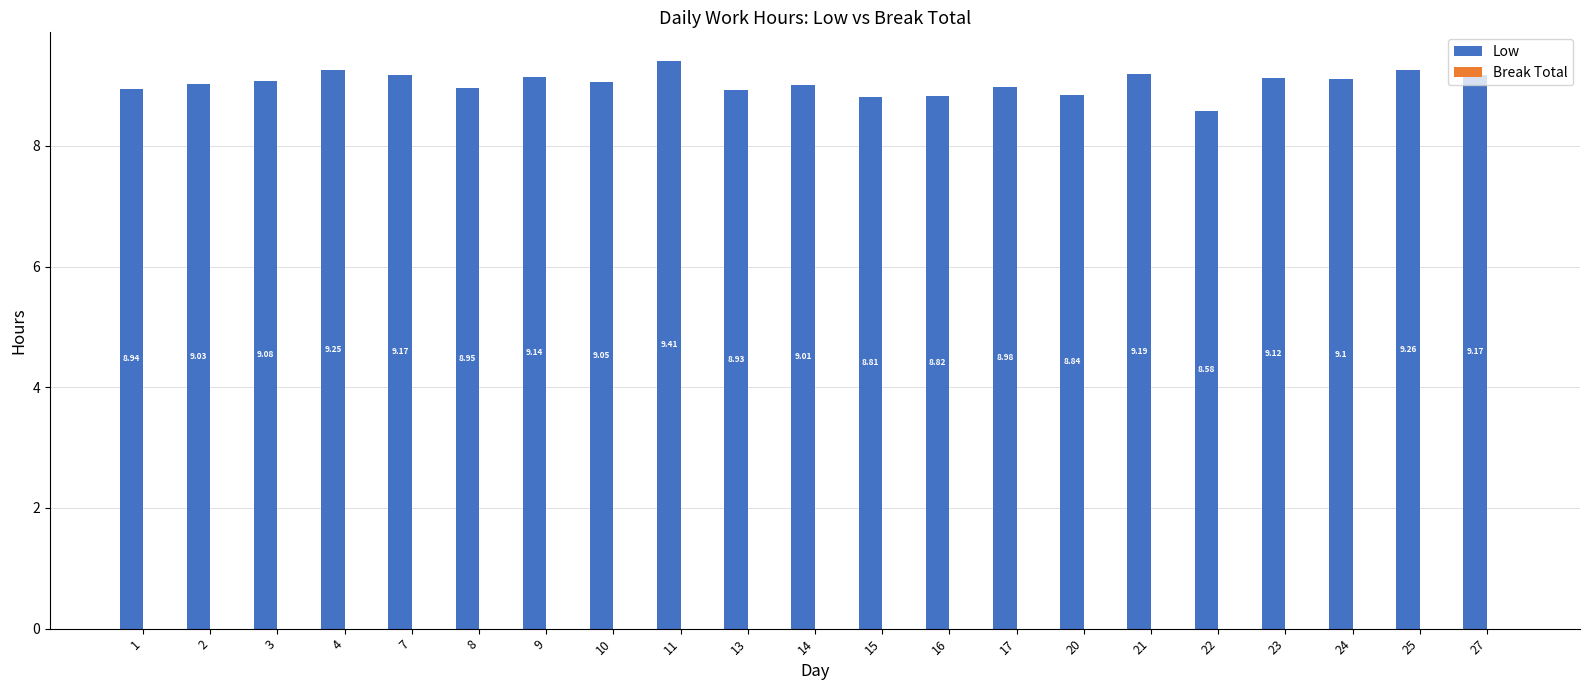

Which has a higher value, 17 or 27?

27